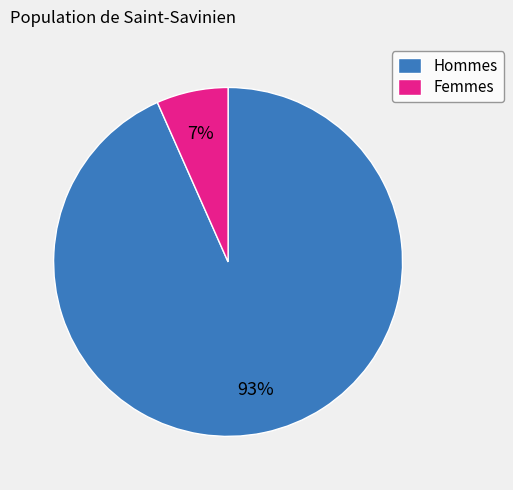

To the nearest percent, what is the average slice percentage?

50%